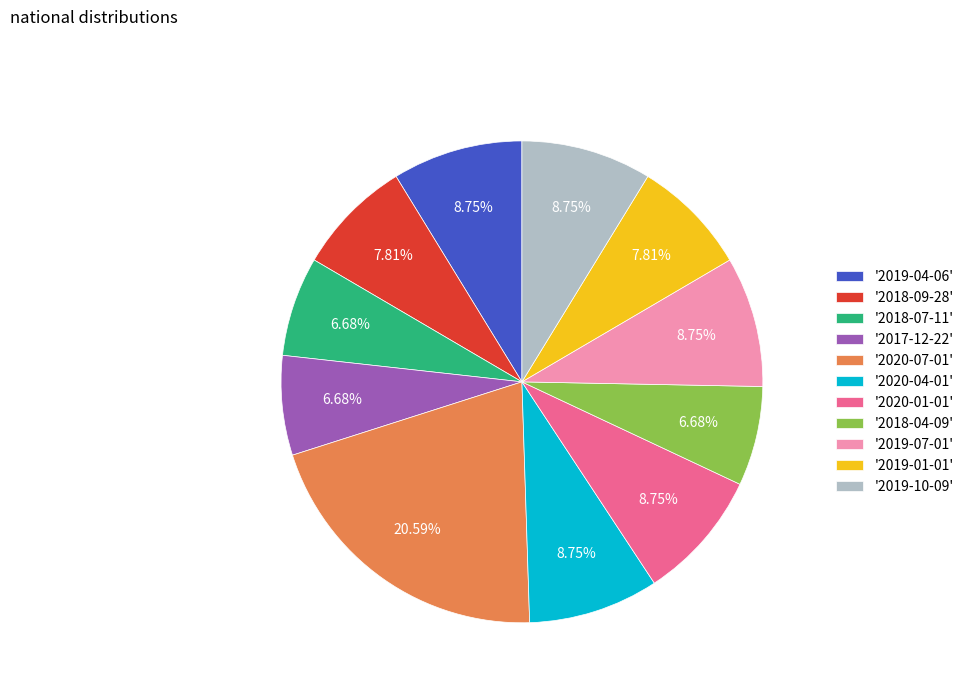

Which has a higher value, '2019-07-01' or '2018-04-09'?

'2019-07-01'